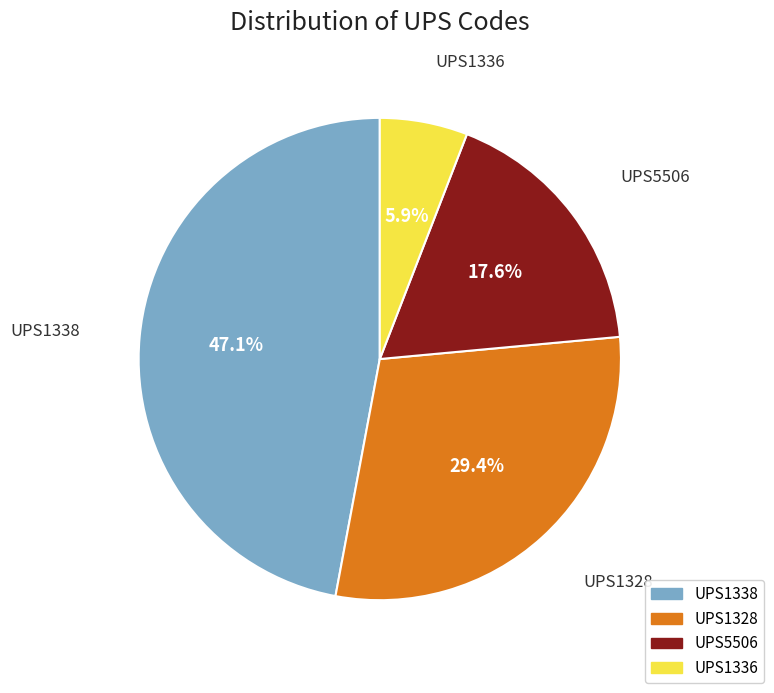

To the nearest percent, what portion does UPS5506 represent?

18%